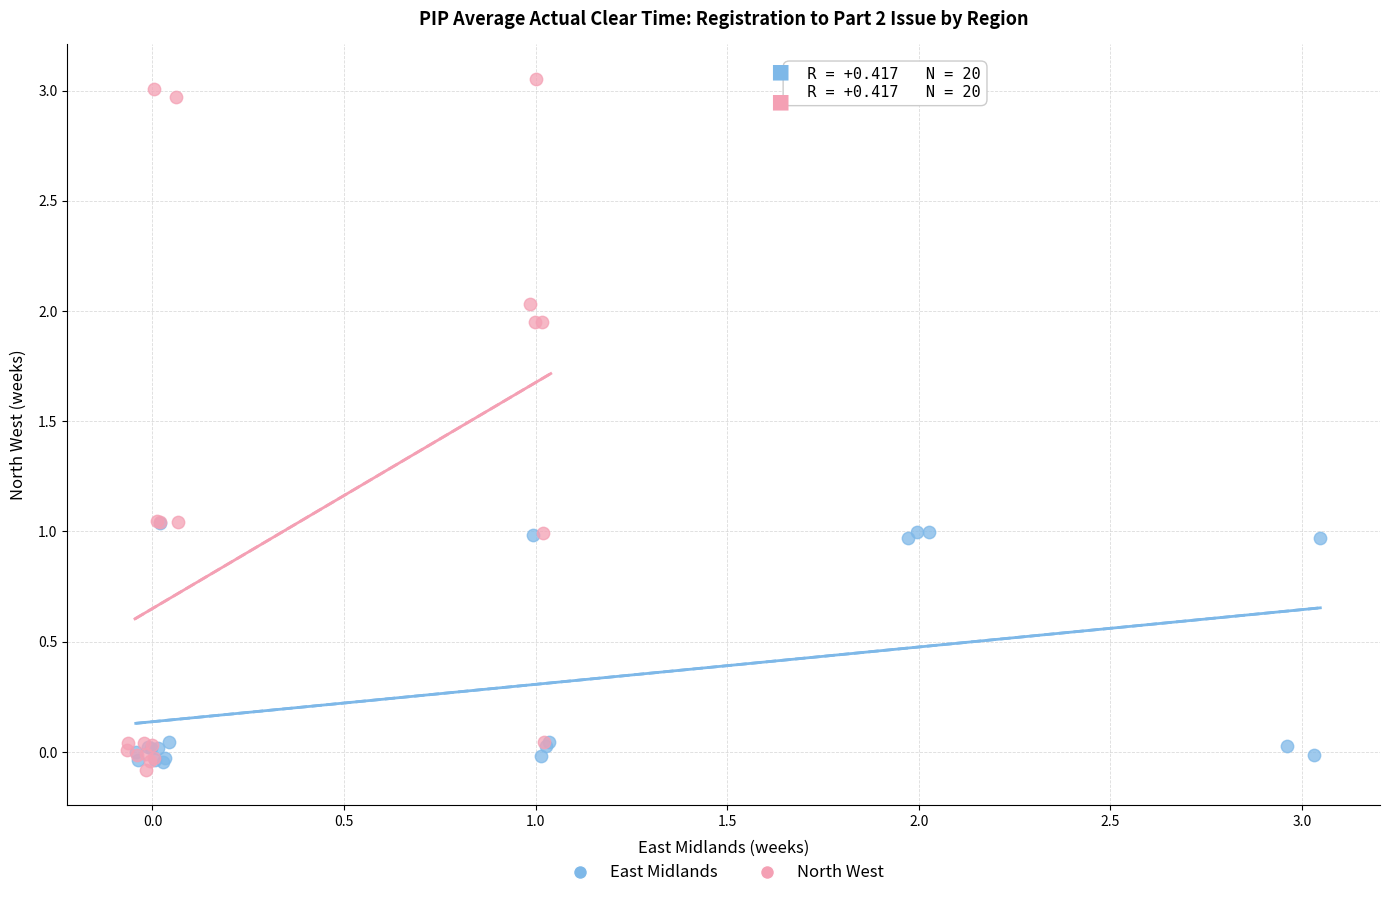

Which series has the largest Y range (max minus min)?

North West